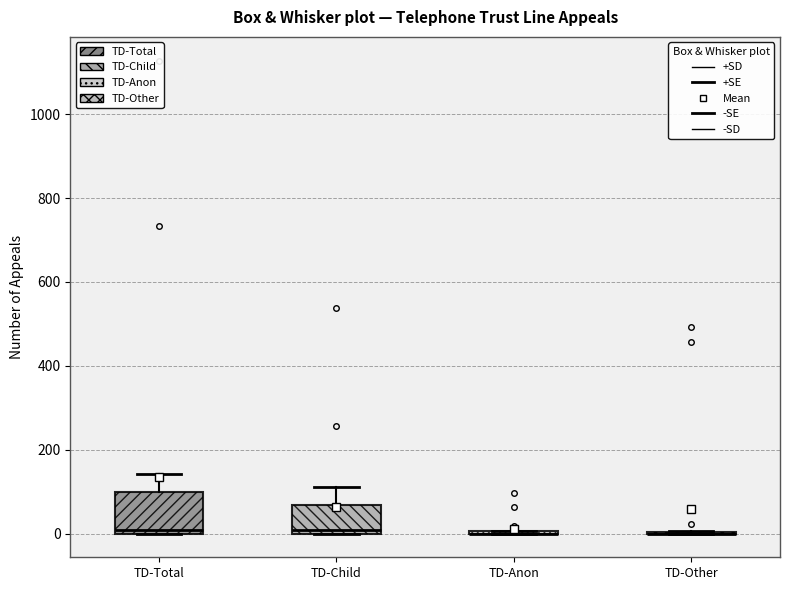

Comparing the boxes themselves (not the whiskers), which one is the tallest?

TD-Total